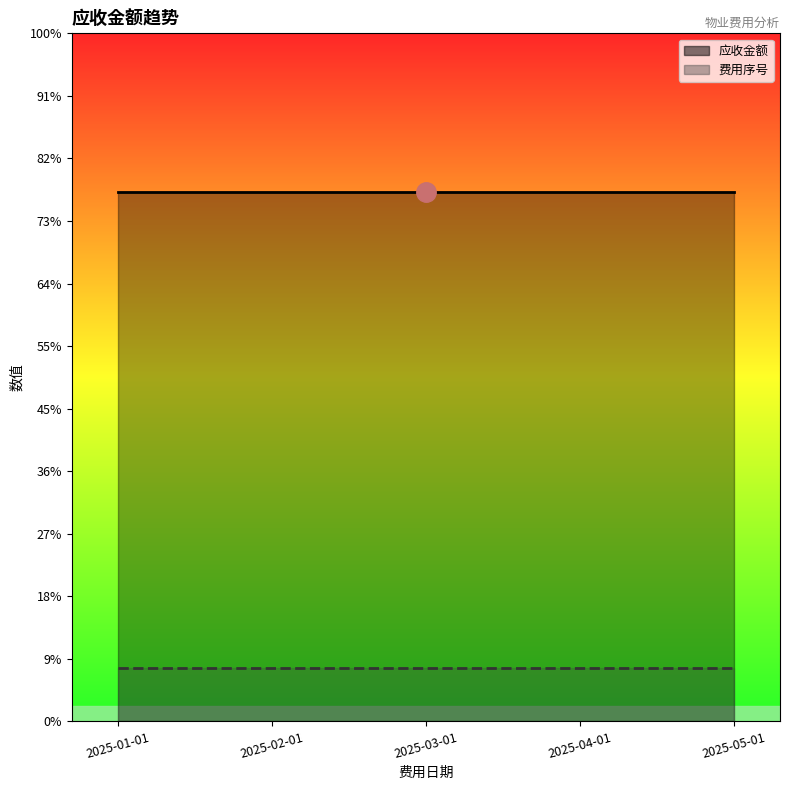

What is the approximate value of 应收金额_line at 2025-03-01?

574.5